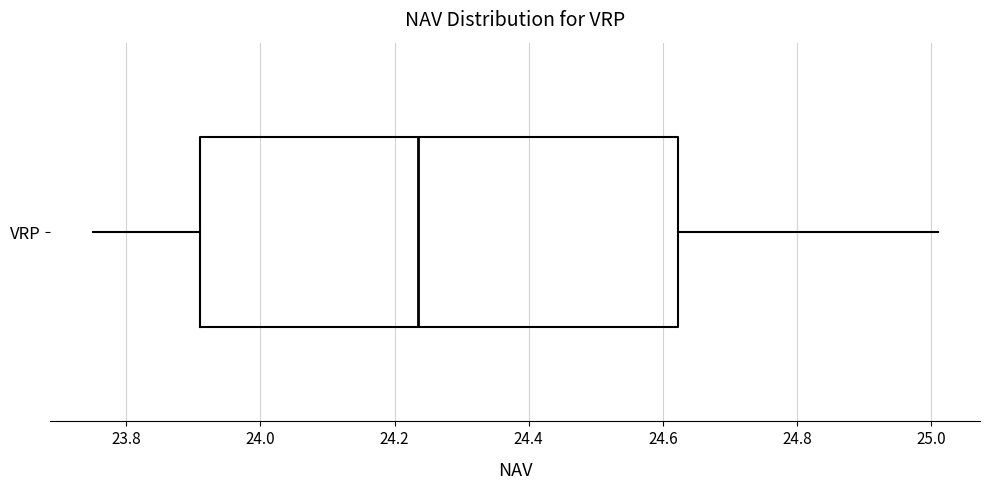

Read this box plot against the x-axis: the position of the median line, the range covered by the box, and the ends of both whiskers. The values are not printed on the chart, so give them approximately, as read against the axis.

median 24.24, box 23.92 to 24.62, whiskers 23.76 to 25.02